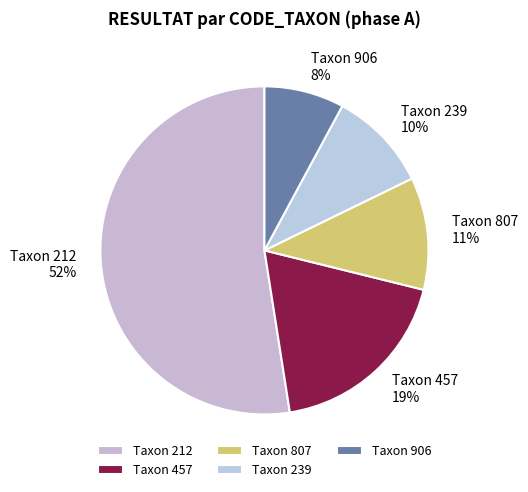

How many segments does this pie chart have?

5